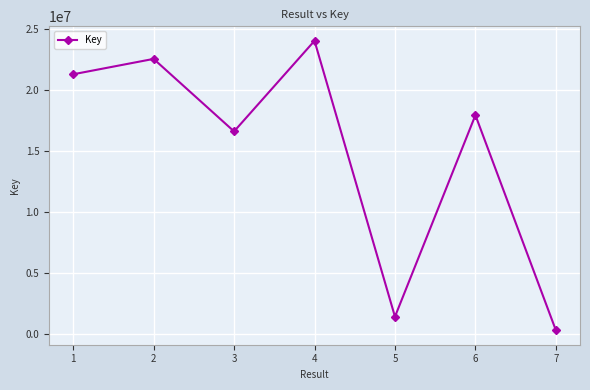

Is it true that the value at 2 is 10390614?

False